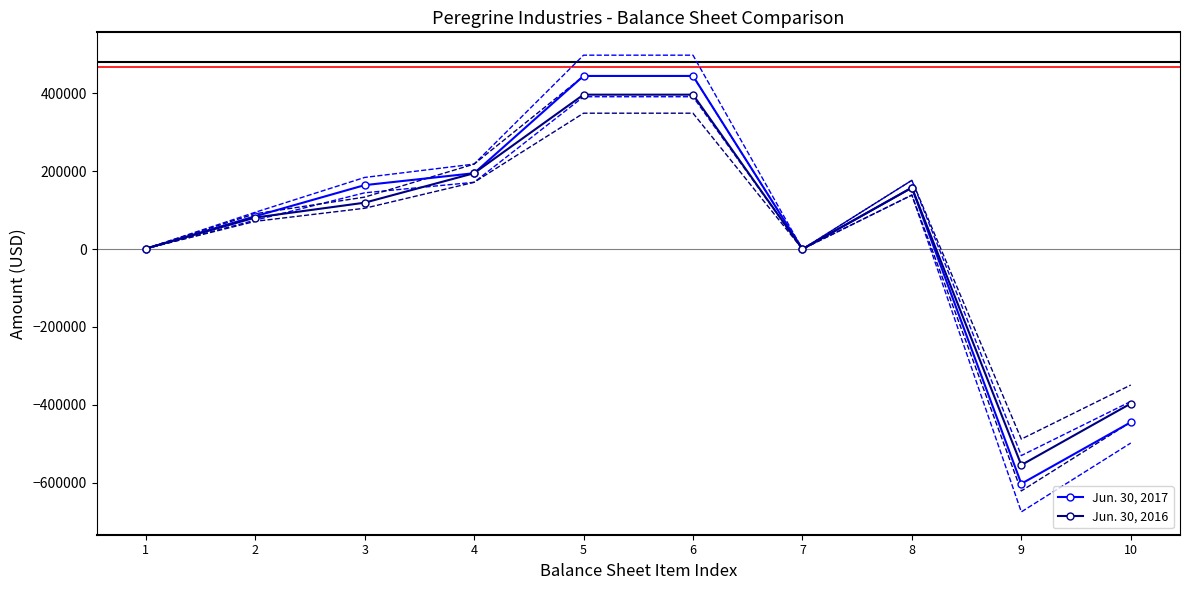

Which series has the widest spread of values?

Jun. 30, 2017